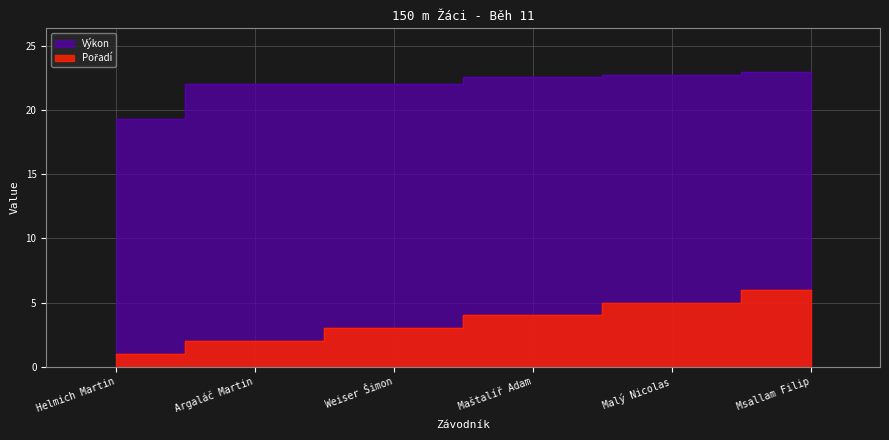

What is the label of the 3rd point from the left?

Weiser Šimon